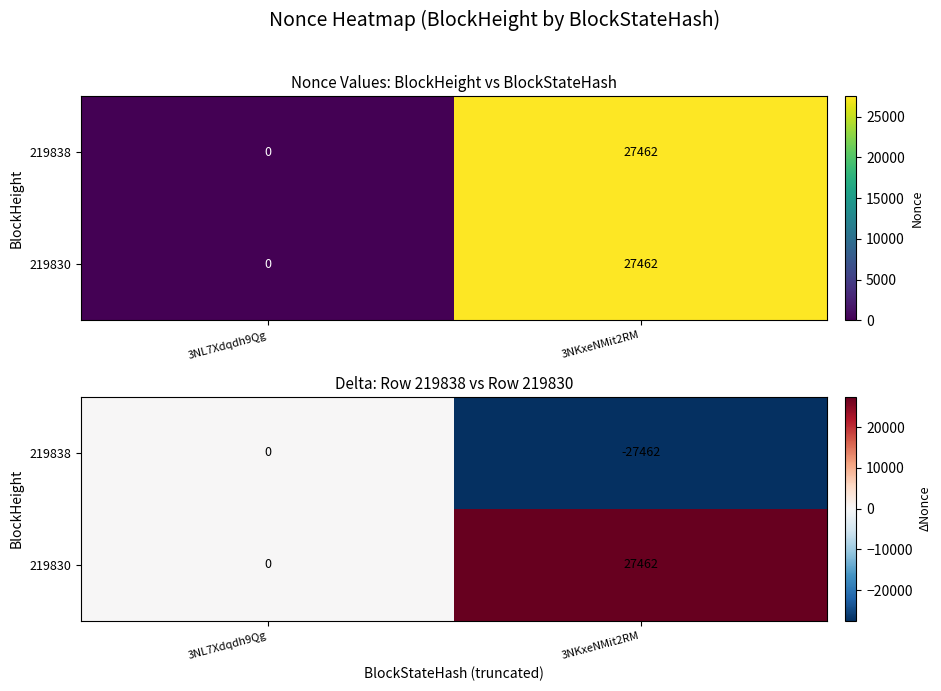

How many data points in 219838 are less than 0?

1